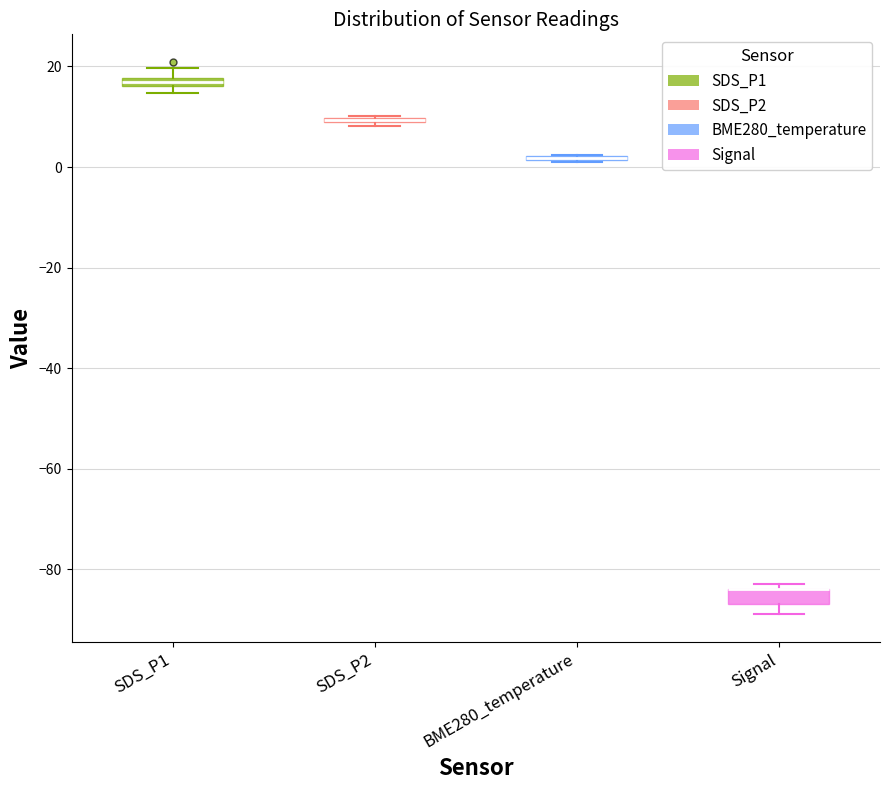

Where is the upper edge of the box for SDS_P2 on the y-axis? The values are not printed on the chart, so give them approximately, as read against the axis.

10